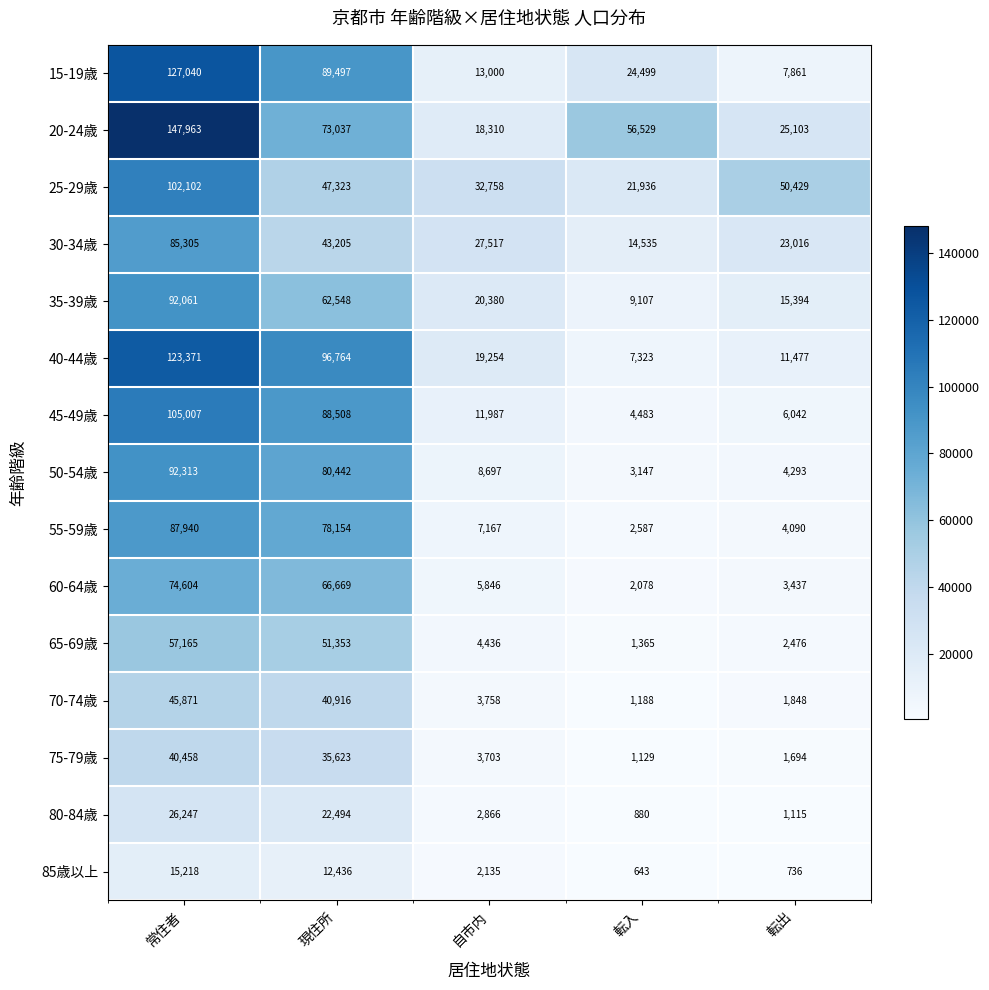

Which series has the widest spread of values?

20-24歳